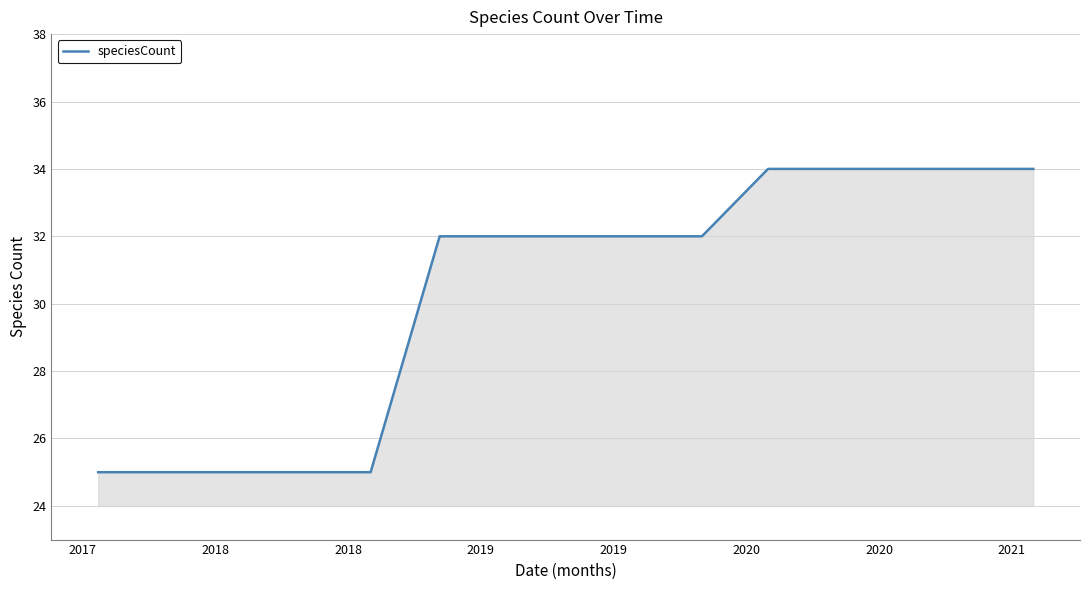

What is the smallest value displayed?

25